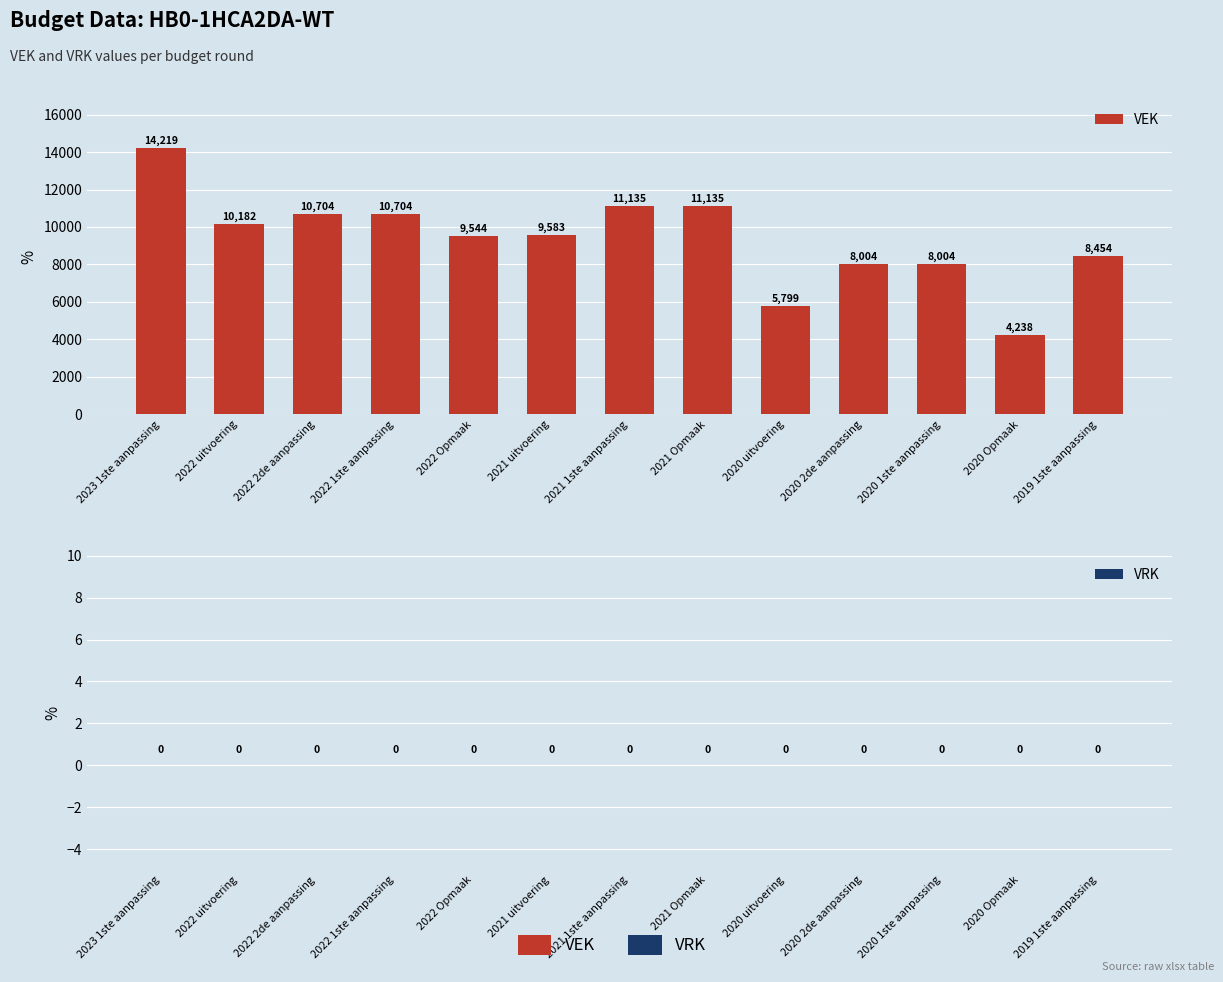

At which label is the value closest to 9228?

2022 Opmaak